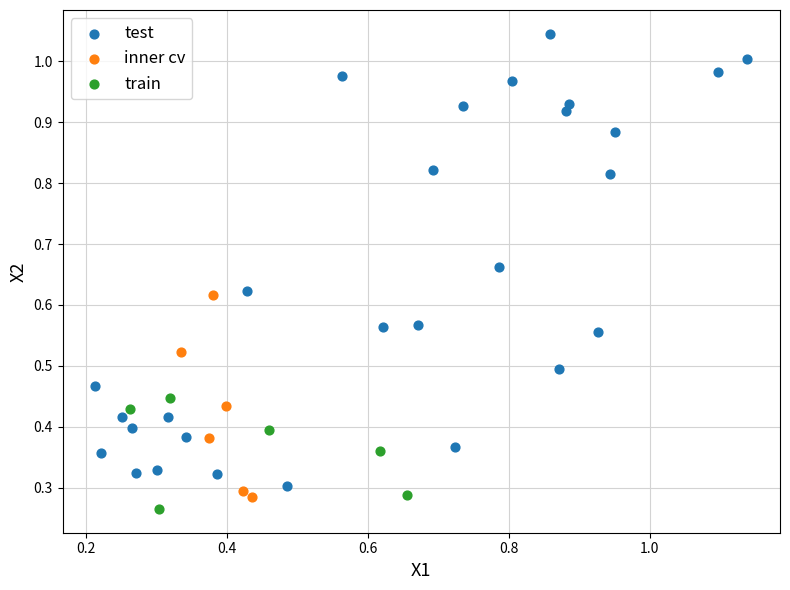

Which series reaches the maximum Y coordinate?

test